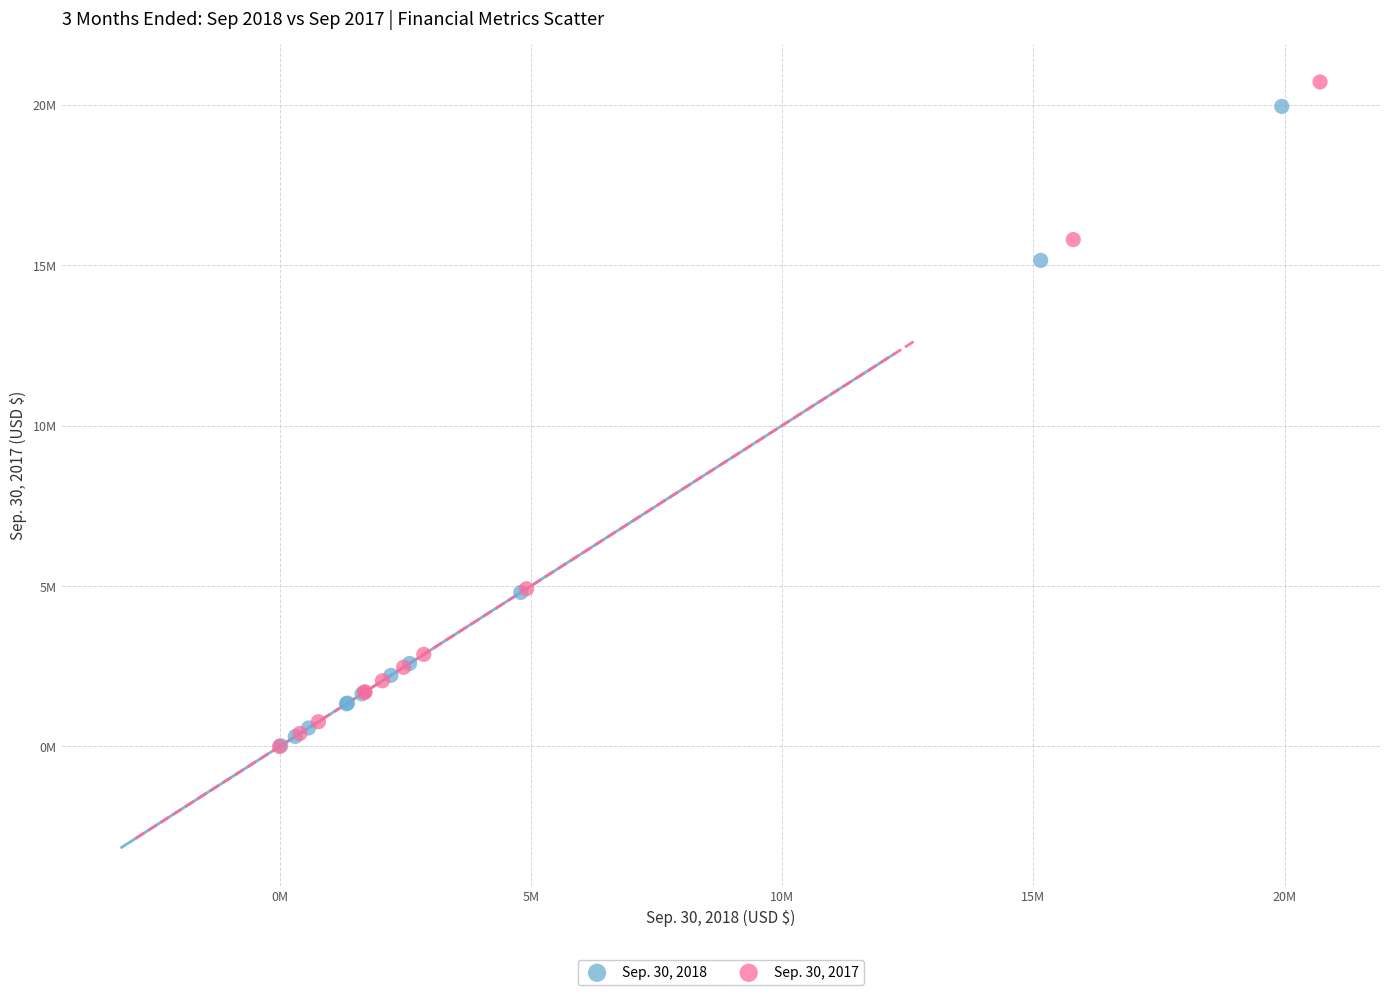

Which series has the widest spread of Y values?

Sep. 30, 2017